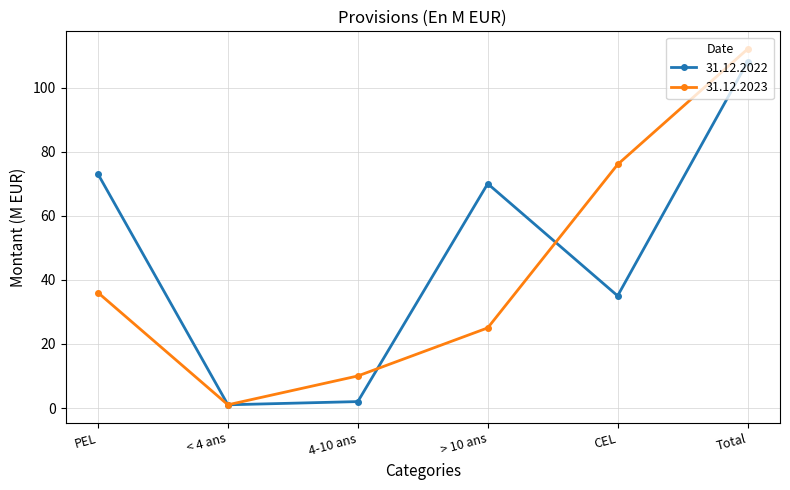

What are all the series names shown in the legend?

31.12.2022, 31.12.2023